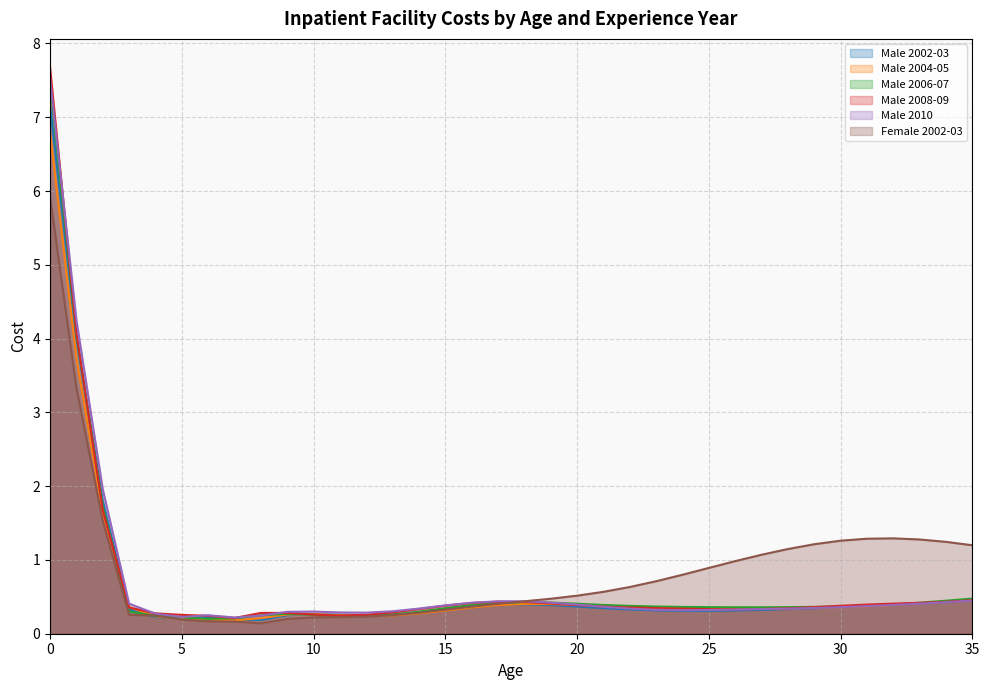

At how many categories does at least one series exceed 5?

1